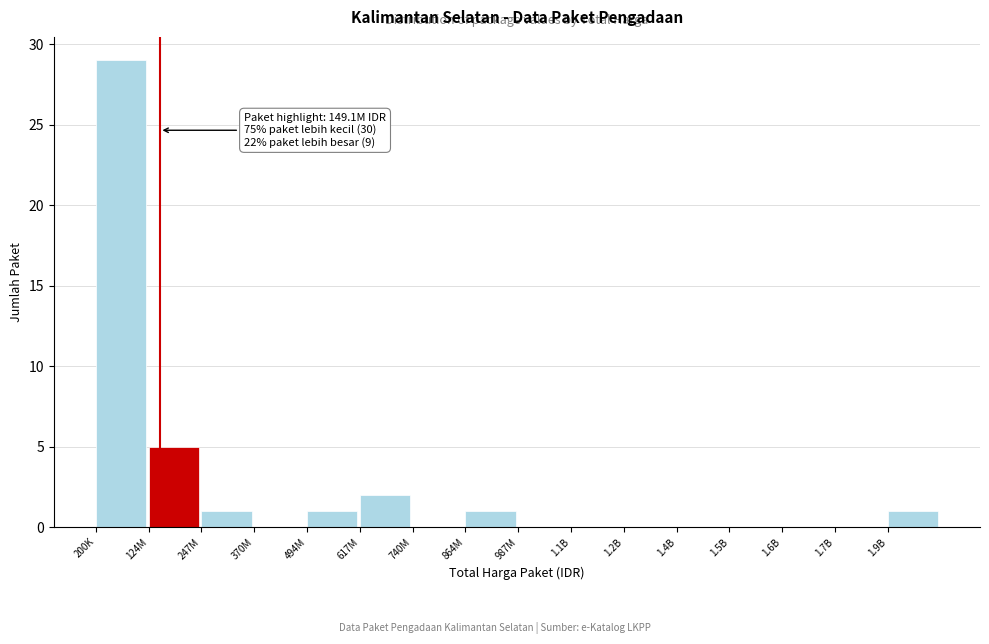

Reading left to right, list all the values displayed in this chart.

200K=29	124M=5	247M=1	370M=0	494M=1	617M=2	740M=0	864M=1	987M=0	1.1B=0	1.2B=0	1.4B=0	1.5B=0	1.6B=0	1.7B=0	1.9B=1